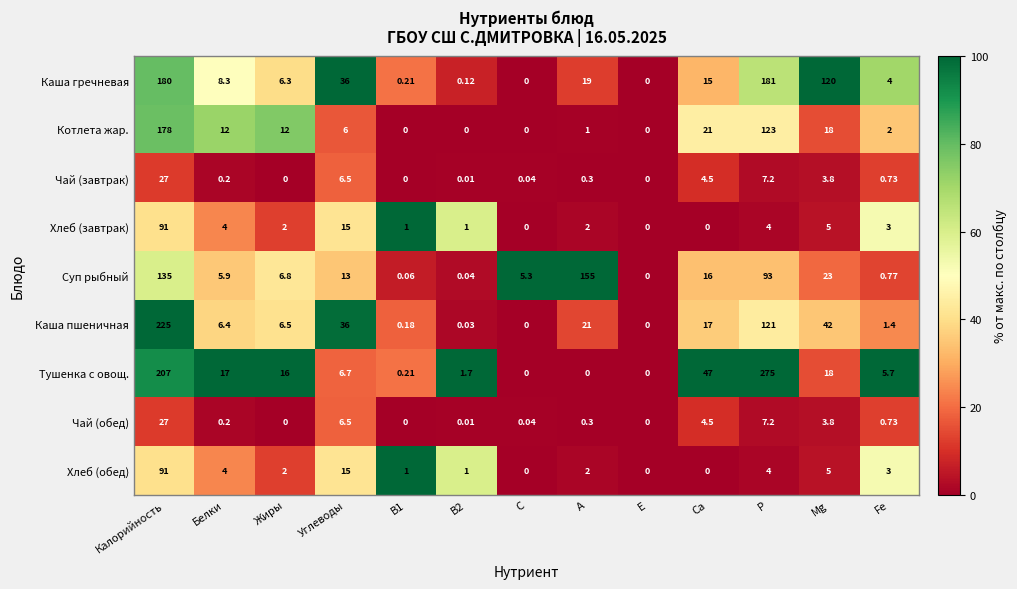

Between В2 and Р, which series saw the biggest shift?

Тушенка с овощ.